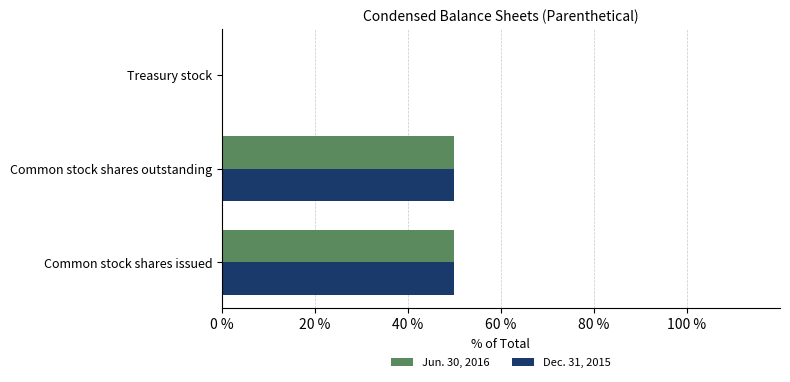

What is the highest value of the Jun. 30, 2016 series?

50.0